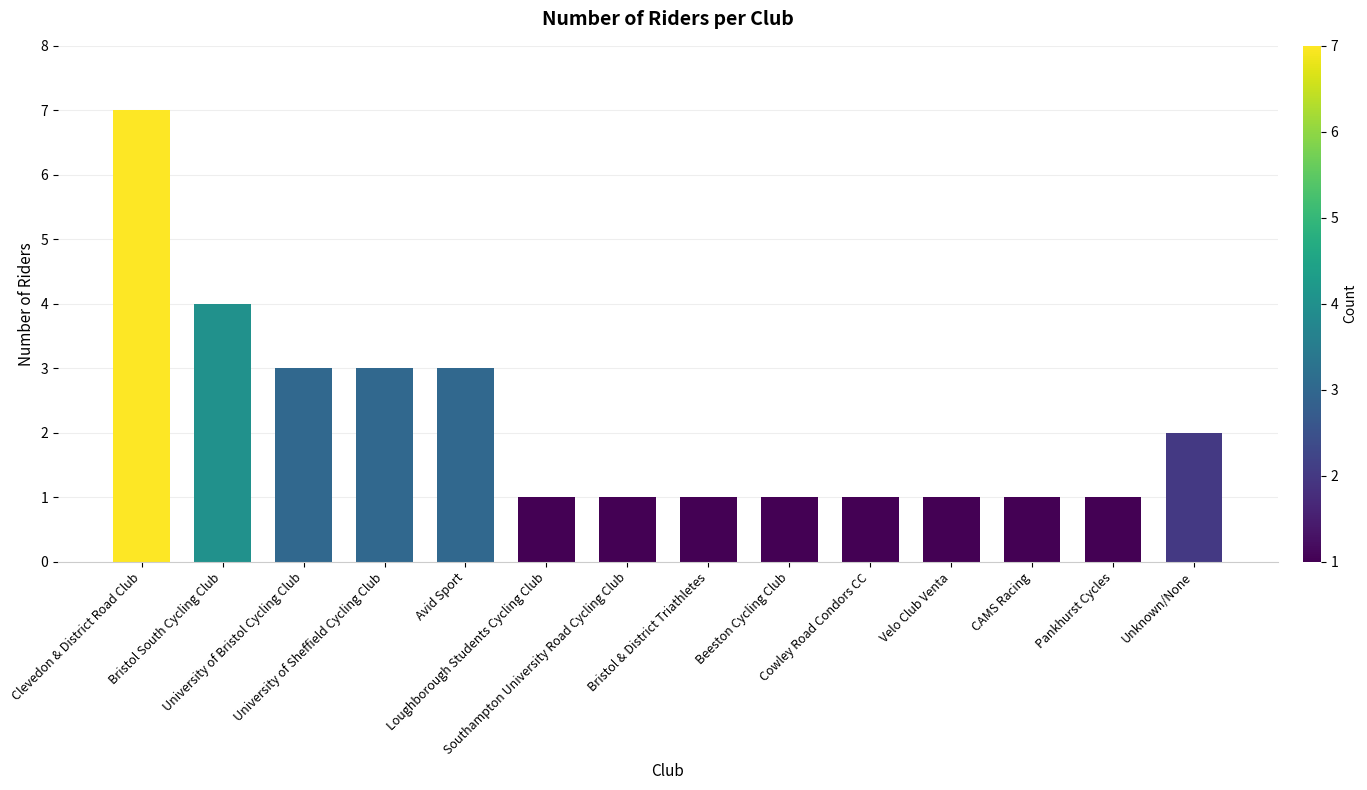

Read the value at CAMS Racing.

1